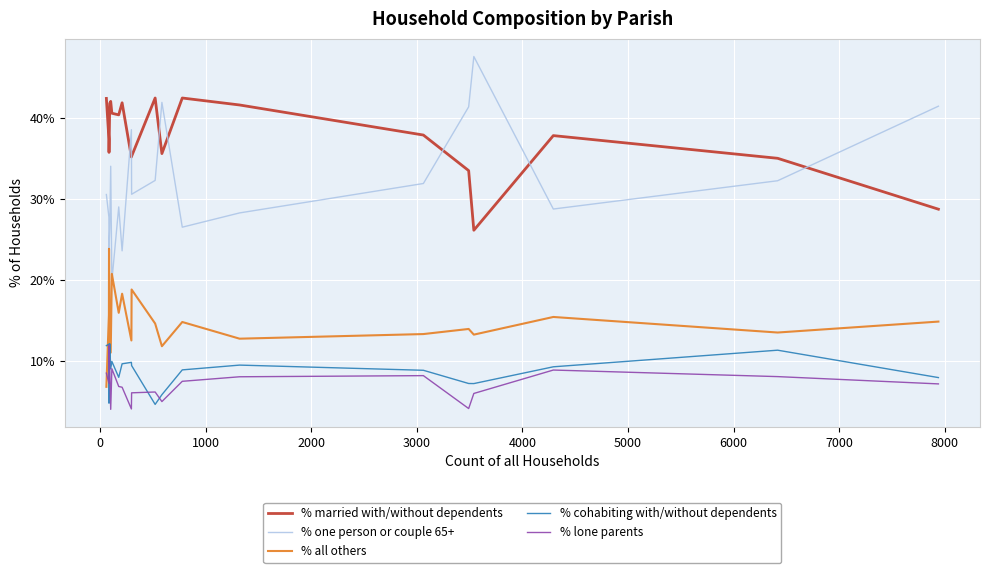

What is the greatest value displayed?

47.5